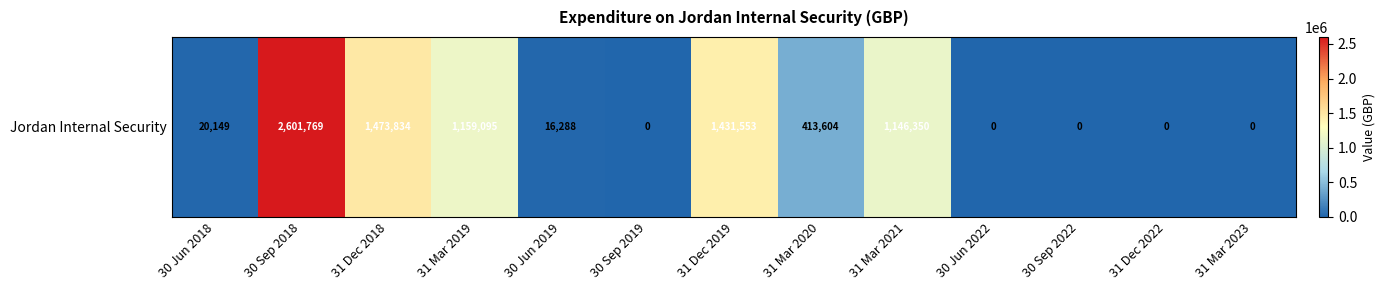

List the labels in order of value, largest first.

30 Sep 2018, 31 Dec 2018, 31 Dec 2019, 31 Mar 2019, 31 Mar 2021, 31 Mar 2020, 30 Jun 2018, 30 Jun 2019, 30 Sep 2019, 30 Jun 2022, 30 Sep 2022, 31 Dec 2022, 31 Mar 2023